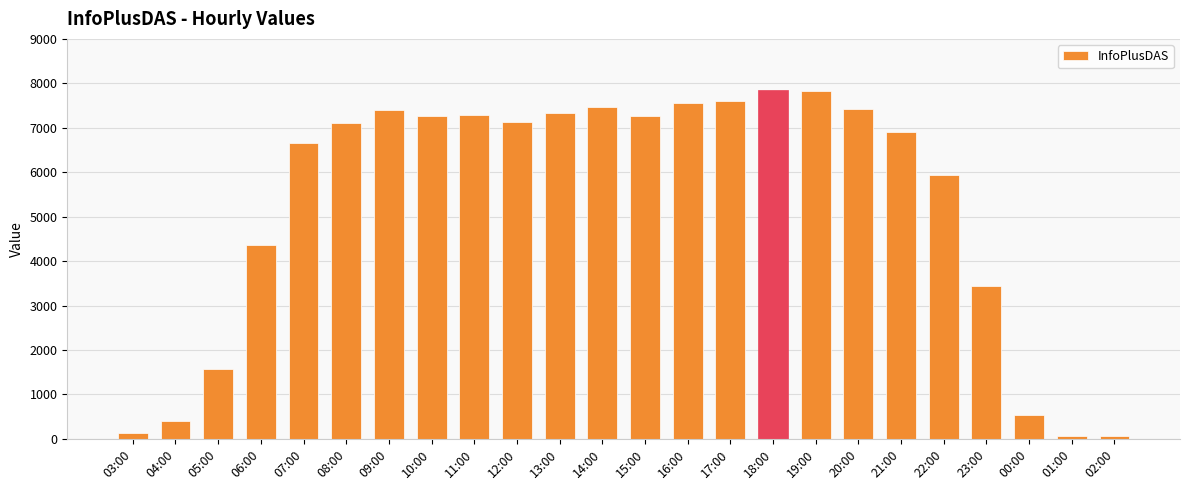

At which label is the value closest to 3953?

06:00